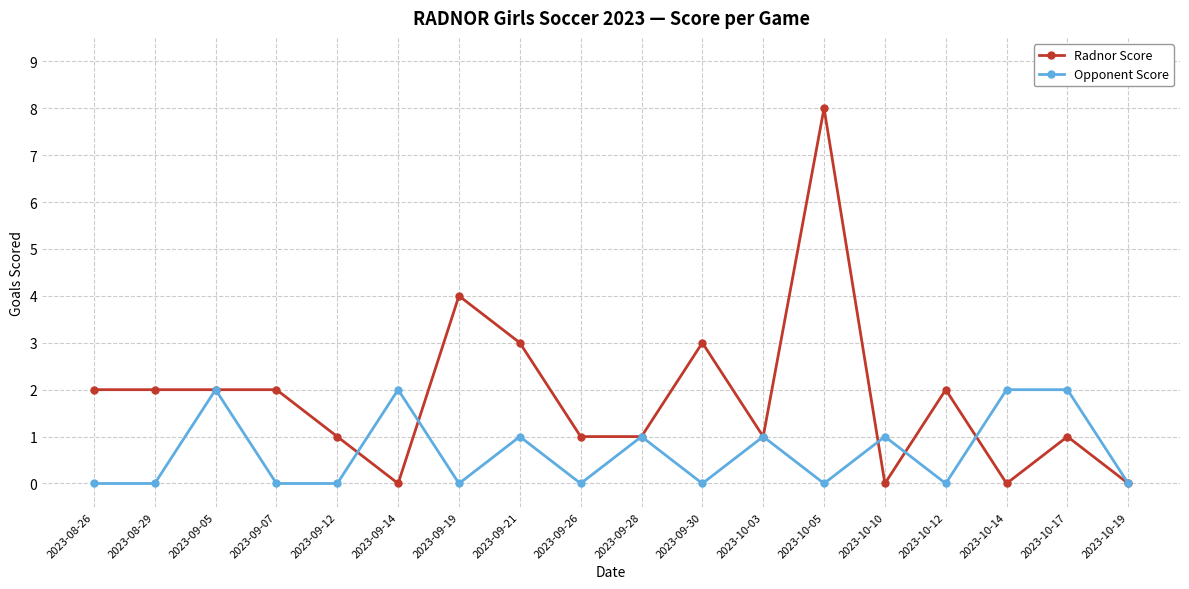

Count the number of categories in the chart.

18